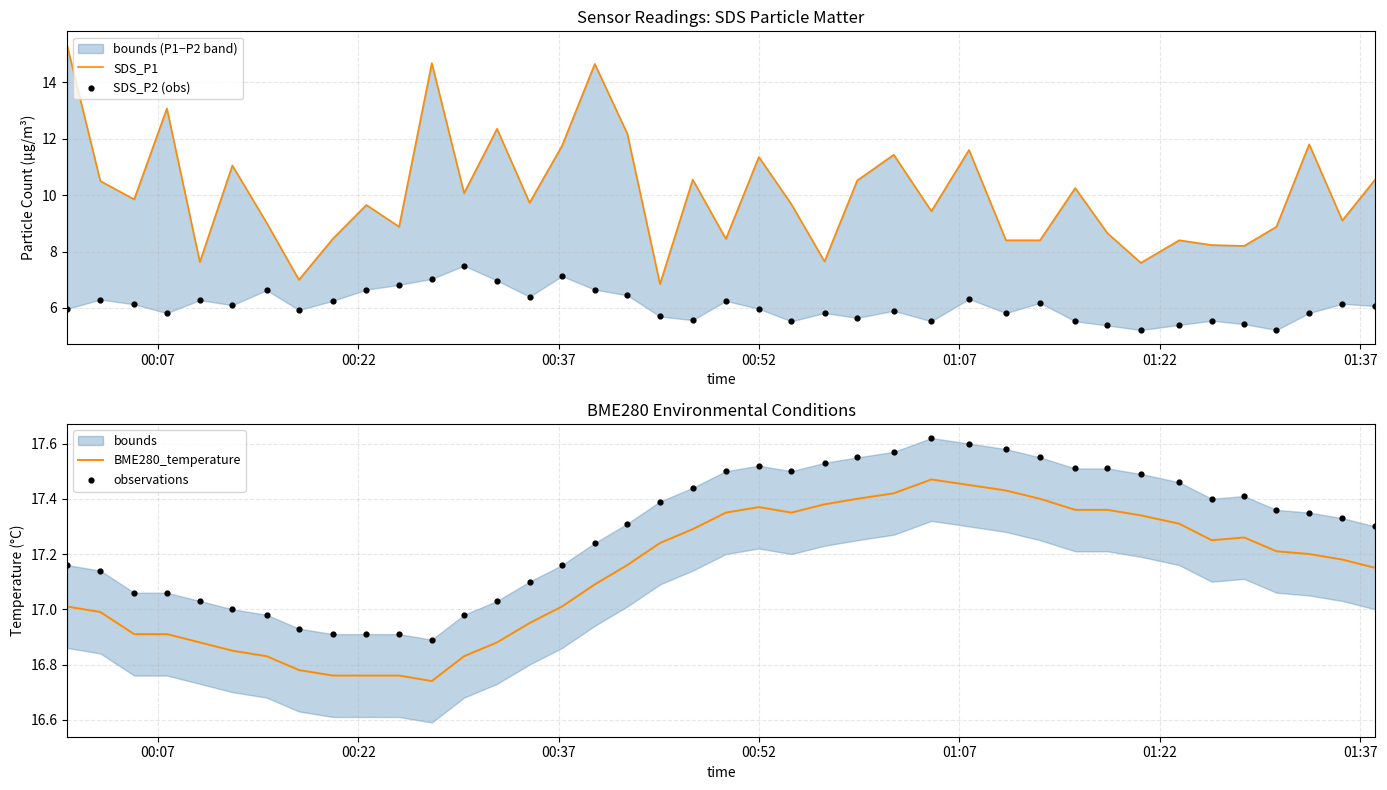

Which series contains the highest Y value?

observations